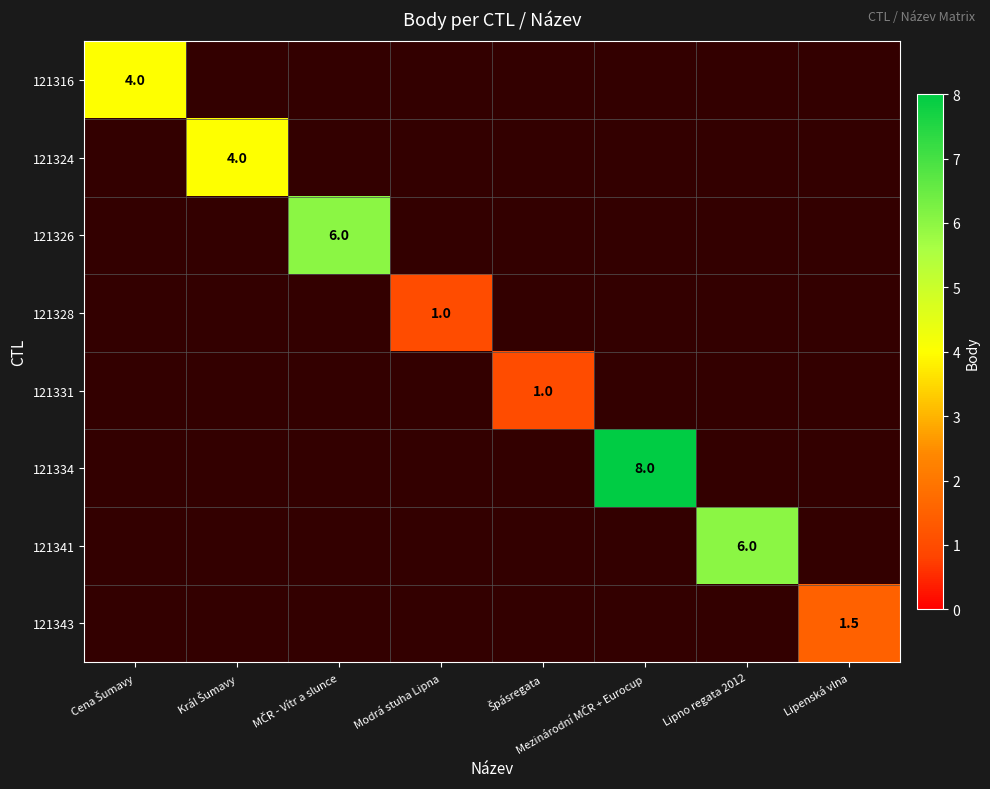

Is it true that 121341 equals 6.0 at Lipno regata 2012?

True